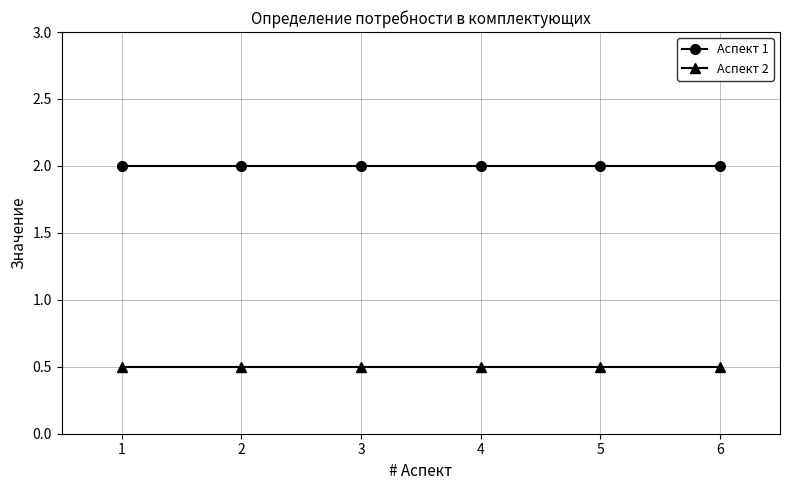

Which series has the largest total across all categories?

Аспект 1